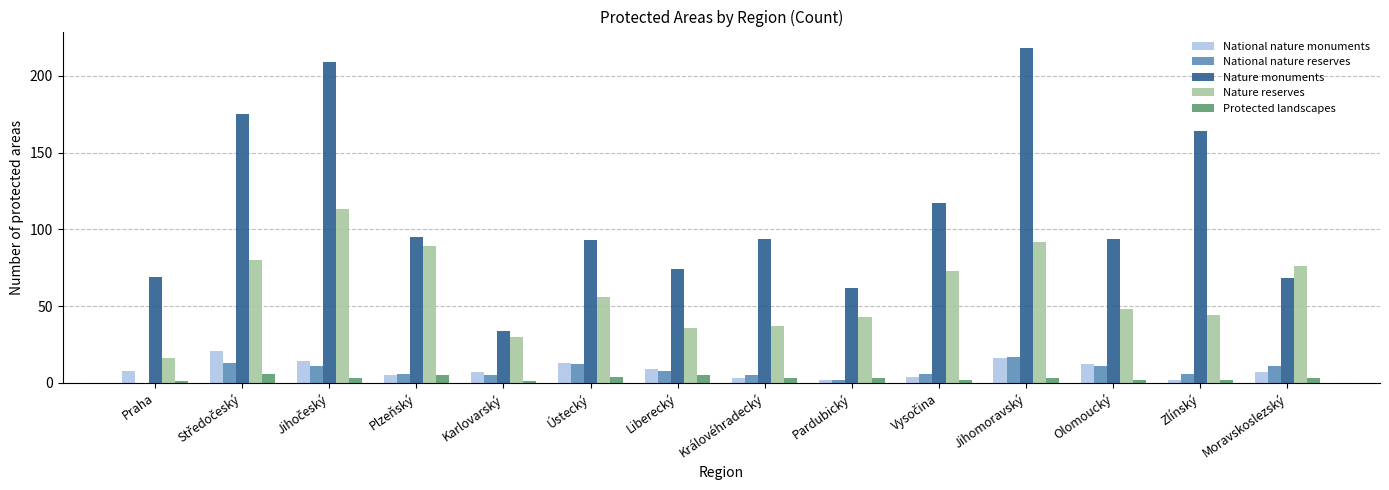

Which series changed the most between Pardubický and Moravskoslezský?

Nature reserves